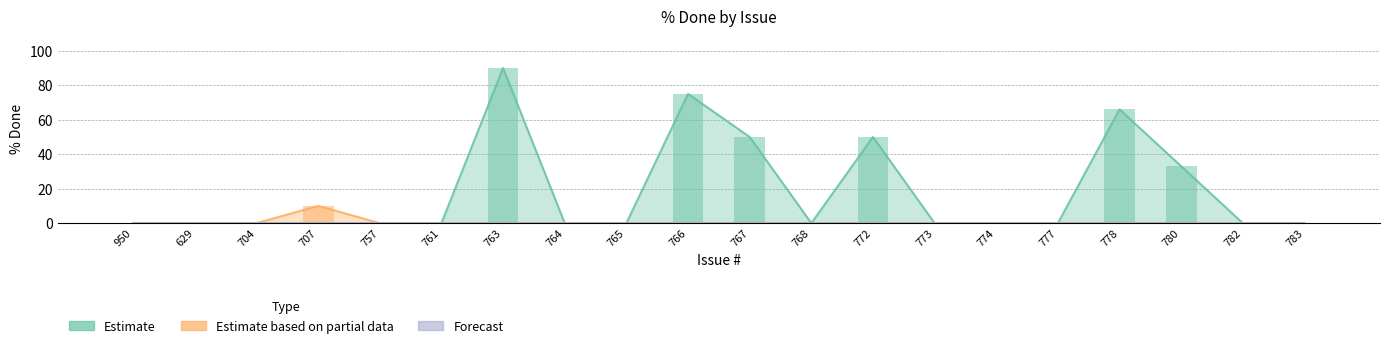

The value of Estimate at 763 is 90. True or false?

True